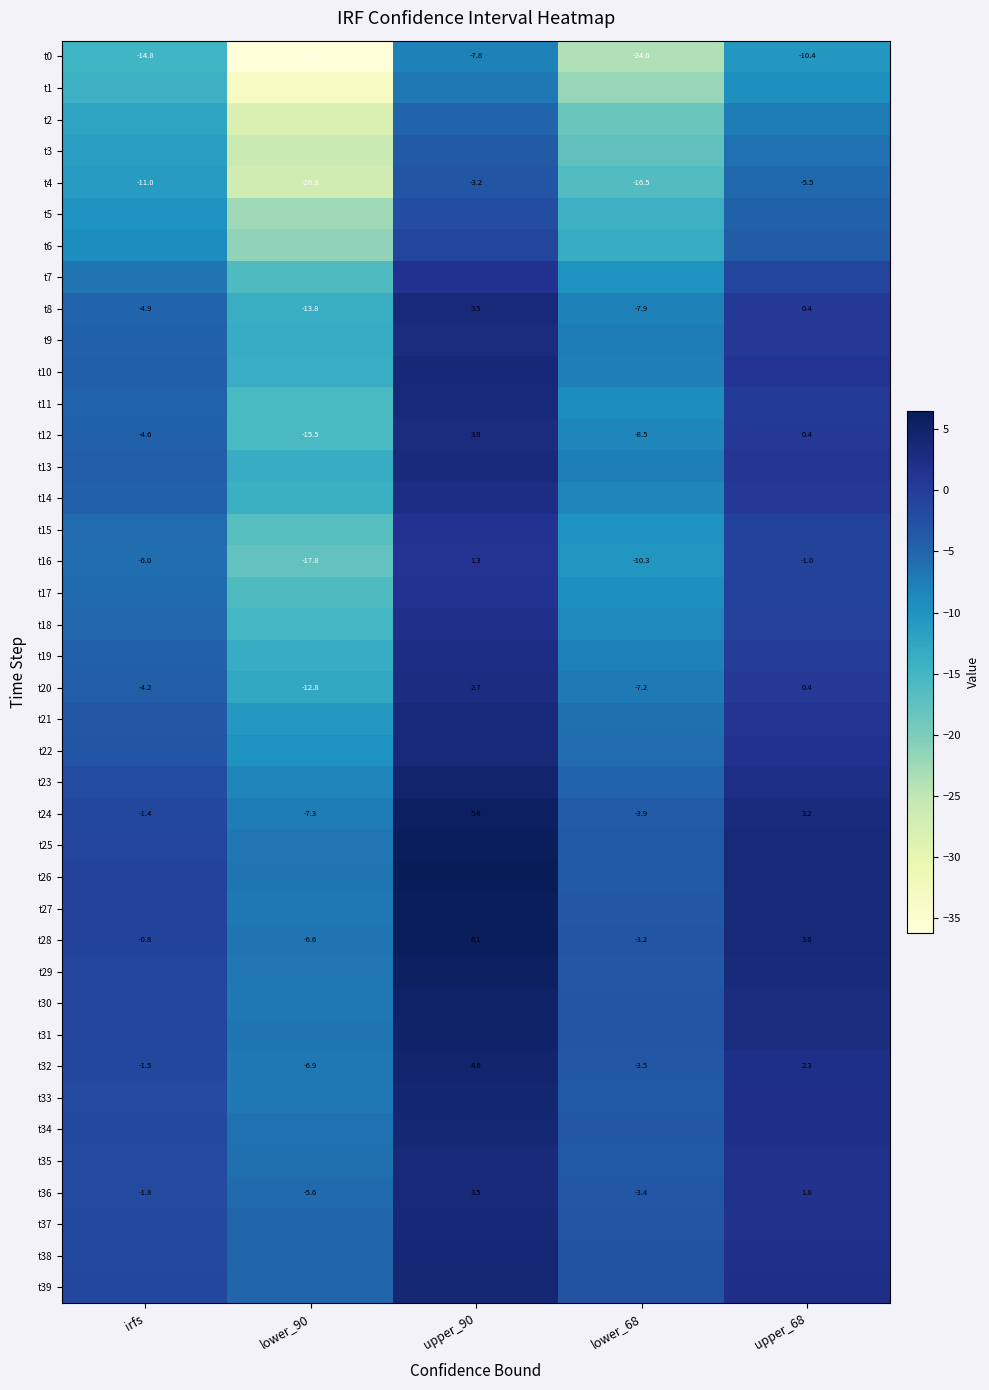

What is the maximum value for t16?

1.3